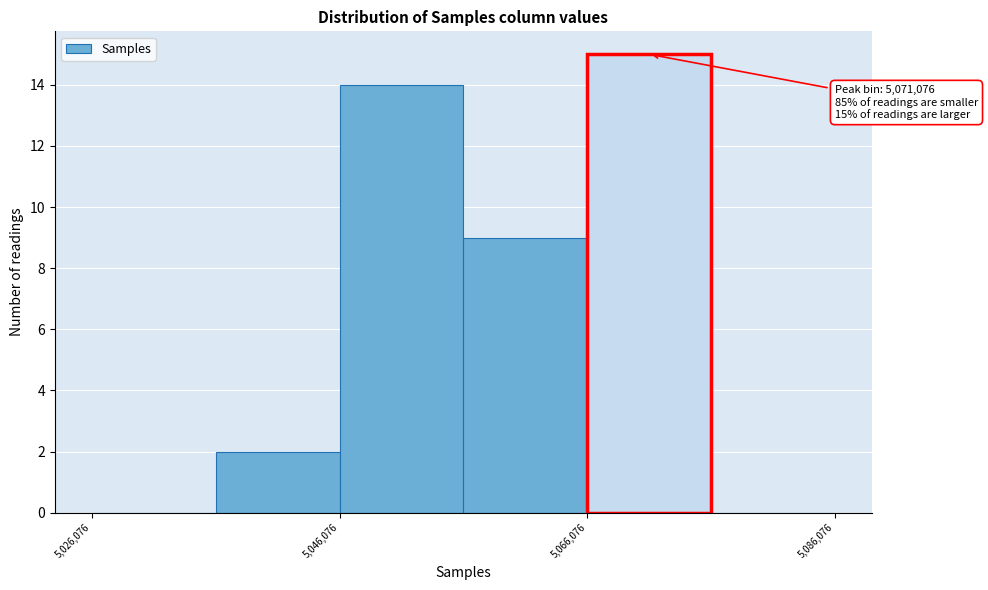

Over which range of the x-axis is the bar tallest?

5066000 to 5076000